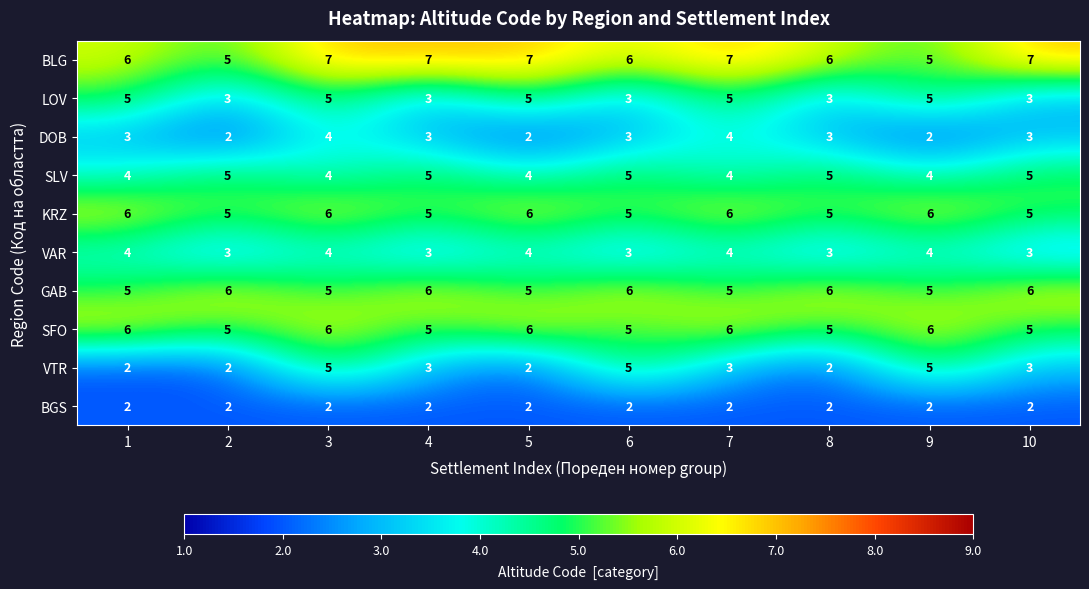

What is the spread (max minus min) of values at 8?

4